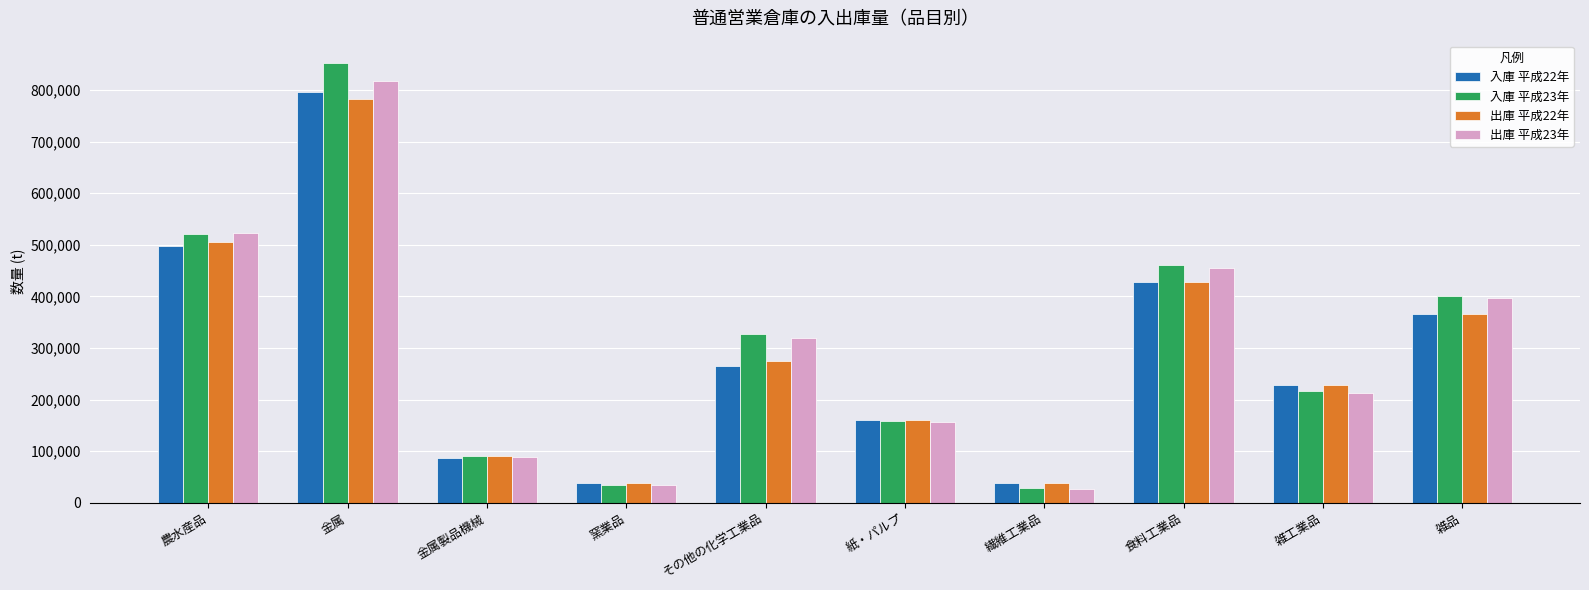

At which category is the sum across all series the highest?

金属